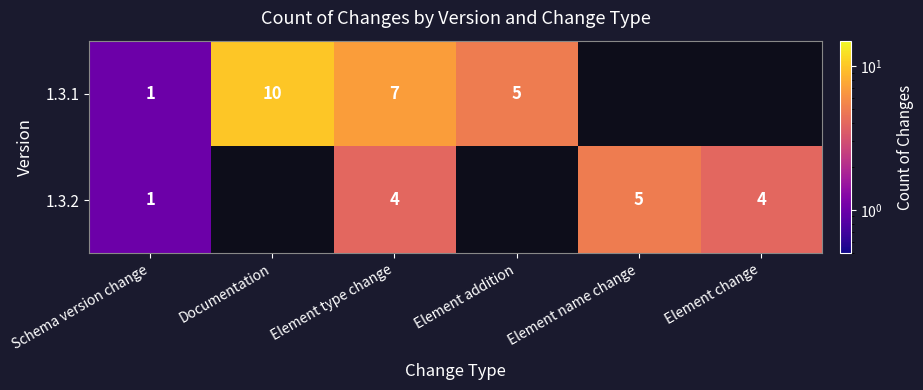

Which category has the lowest value across all series?

Element name change